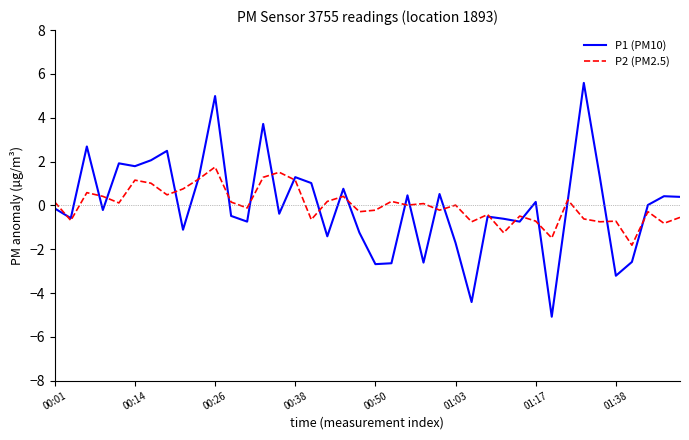

Rank the series by their maximum value, from lowest to highest.

P2 (PM2.5), P1 (PM10)